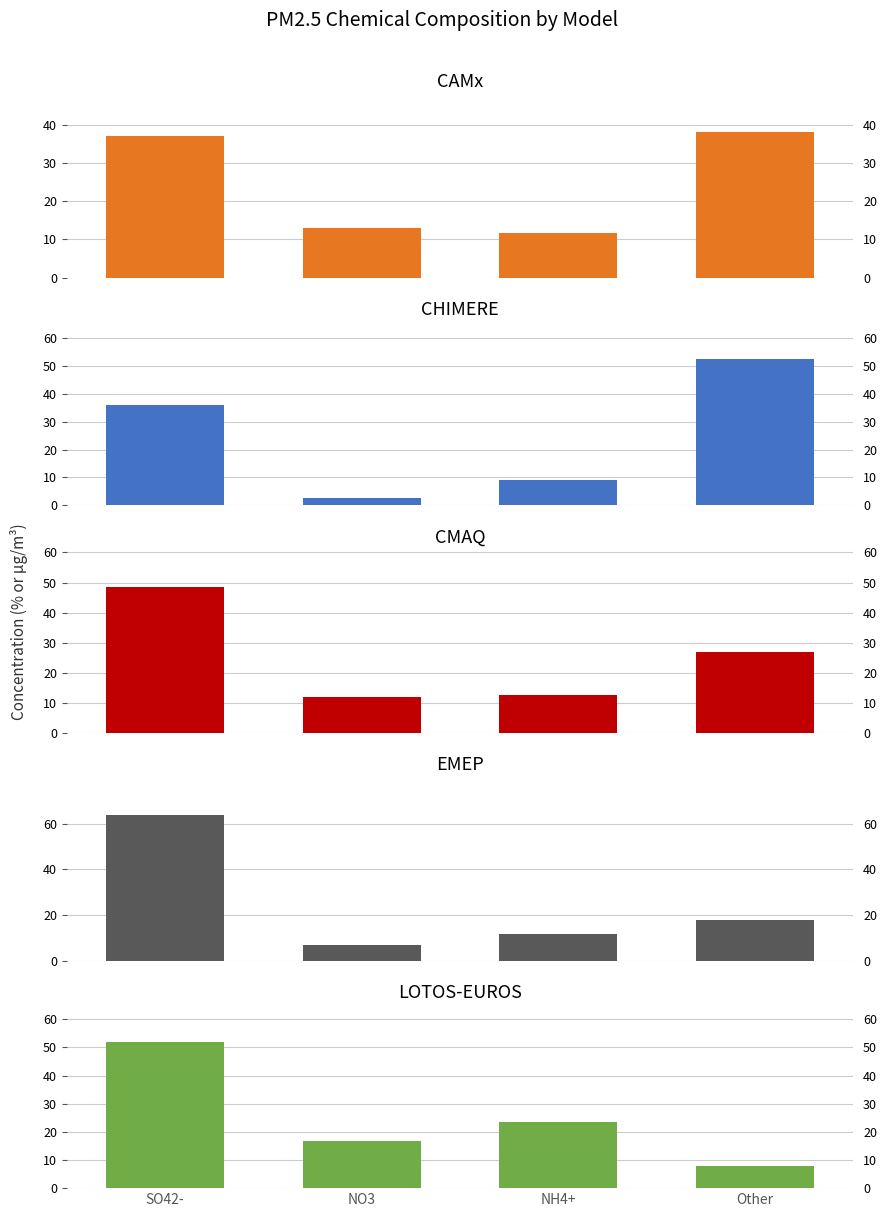

What is the smallest value displayed?

2.5